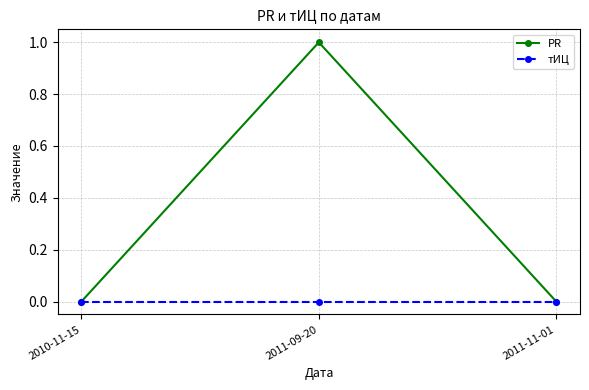

List the series in order of their overall mean, highest first.

PR, тИЦ